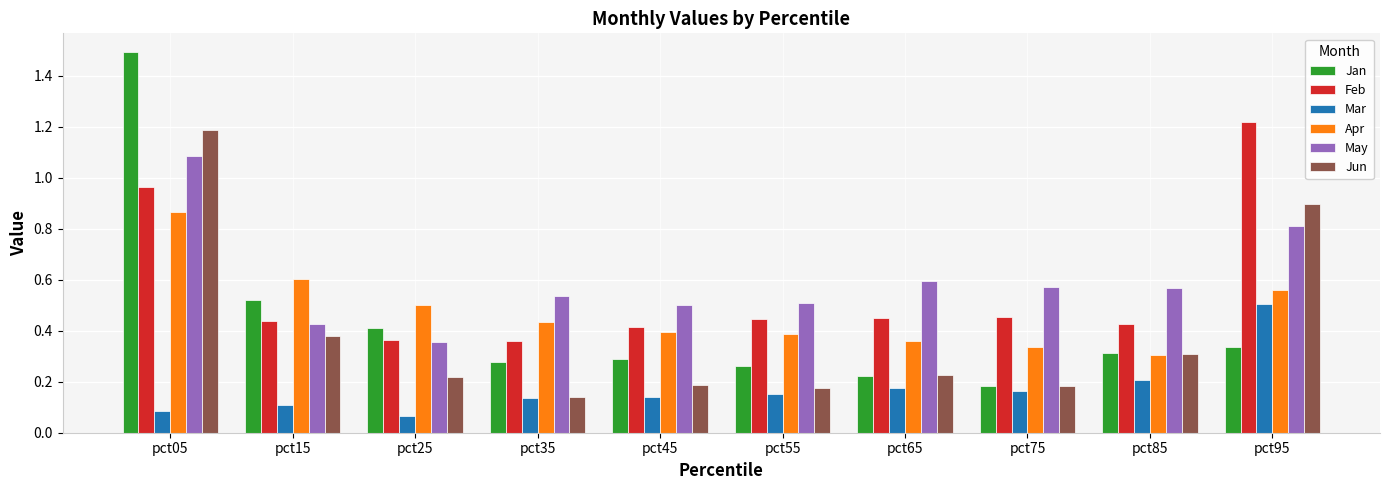

Which series changed the most between pct15 and pct75?

Jan